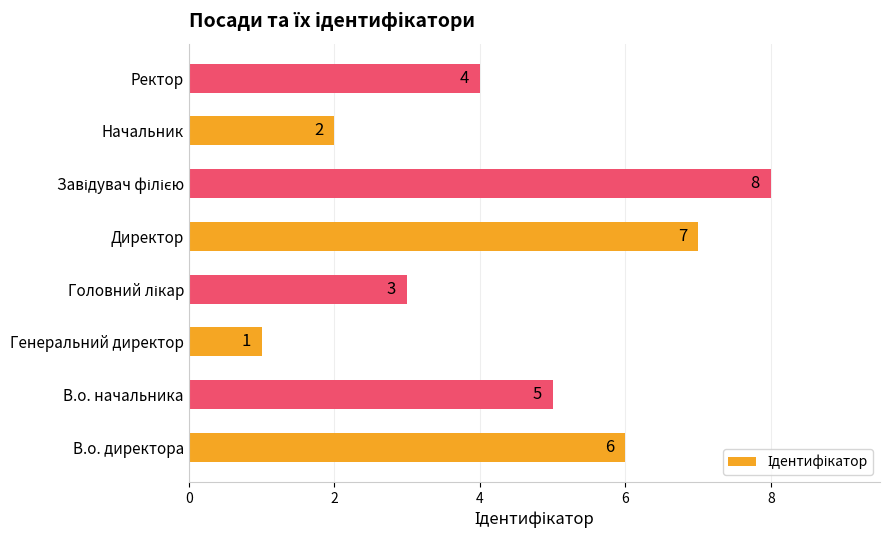

What is the ratio of the value at В.о. директора to the value at Директор?

0.9